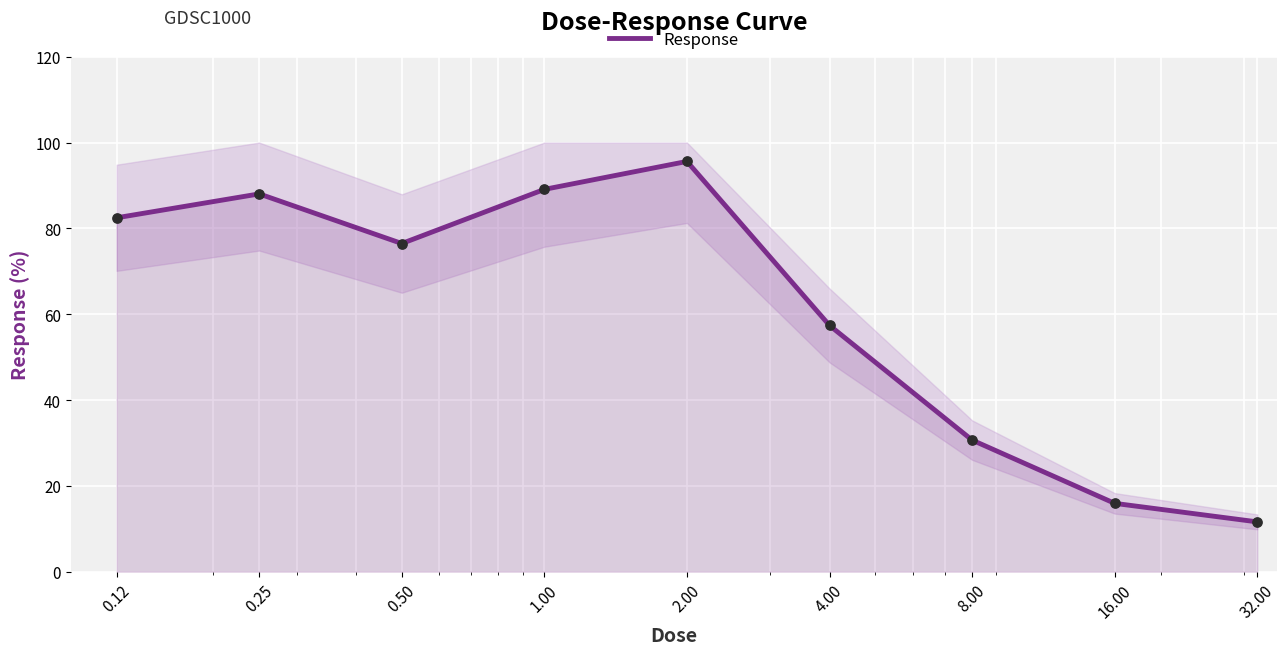

Which has a higher value, 32.00 or 0.25?

0.25